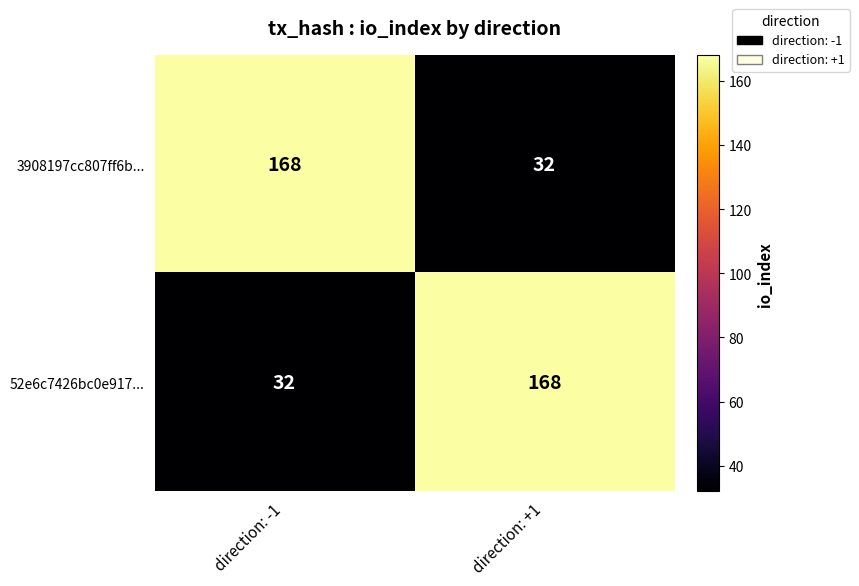

Which category has the highest value in the 52e6c7426bc0e917... series?

direction: +1